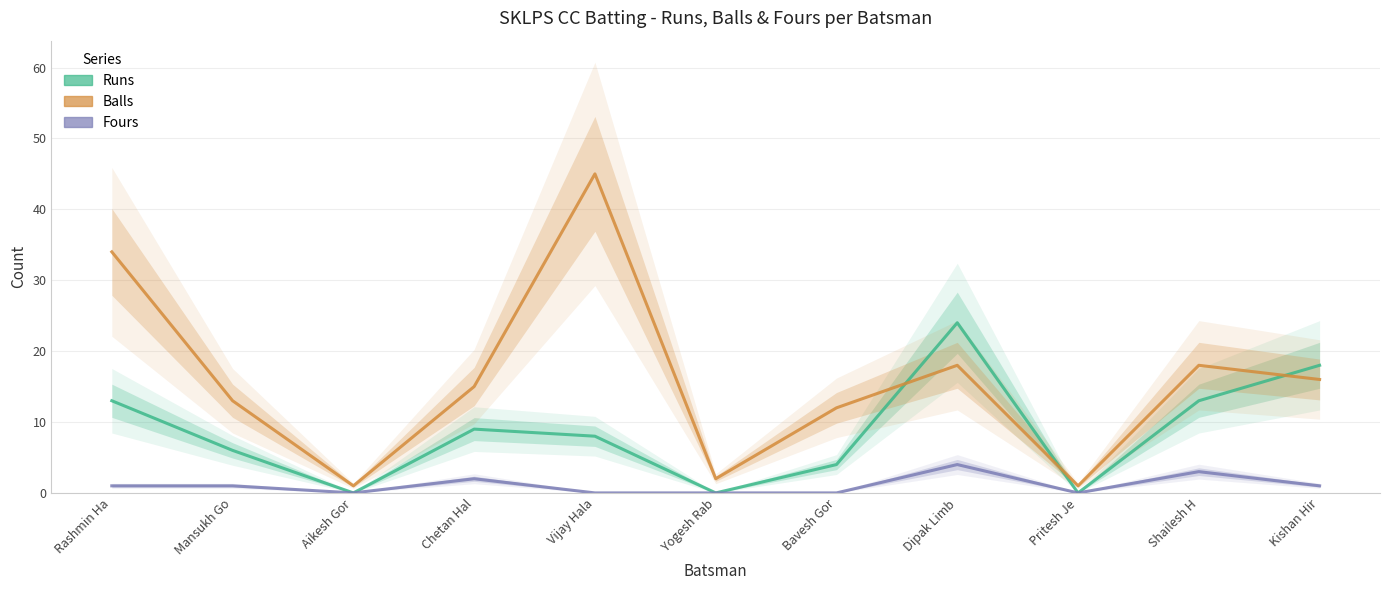

Reading left to right, extract all data points from this chart.

Runs: Rashmin Ha=13	Mansukh Go=6	Aikesh Gor=0	Chetan Hal=9	Vijay Hala=8	Yogesh Rab=0	Bavesh Gor=4	Dipak Limb=24	Pritesh Je=0	Shailesh H=13	Kishan Hir=18
Balls: Rashmin Ha=34	Mansukh Go=13	Aikesh Gor=1	Chetan Hal=15	Vijay Hala=45	Yogesh Rab=2	Bavesh Gor=12	Dipak Limb=18	Pritesh Je=1	Shailesh H=18	Kishan Hir=16
Fours: Rashmin Ha=1	Mansukh Go=1	Aikesh Gor=0	Chetan Hal=2	Vijay Hala=0	Yogesh Rab=0	Bavesh Gor=0	Dipak Limb=4	Pritesh Je=0	Shailesh H=3	Kishan Hir=1